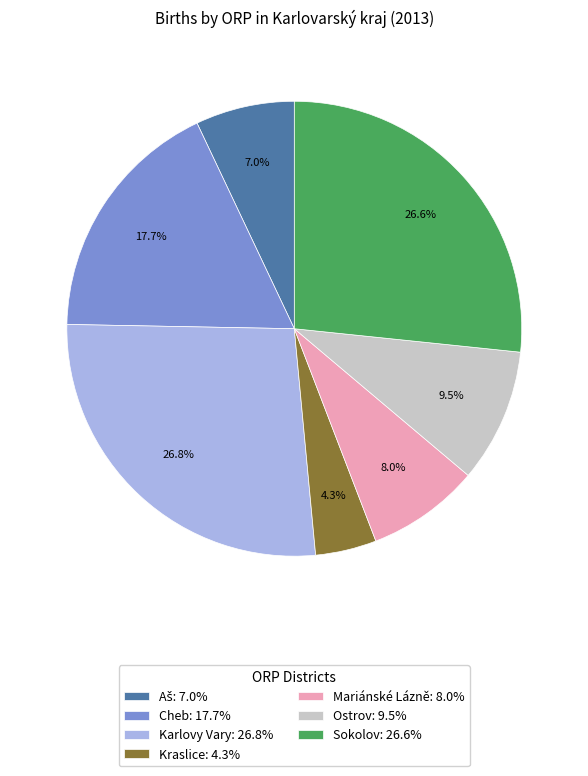

Does any single category account for the majority?

No